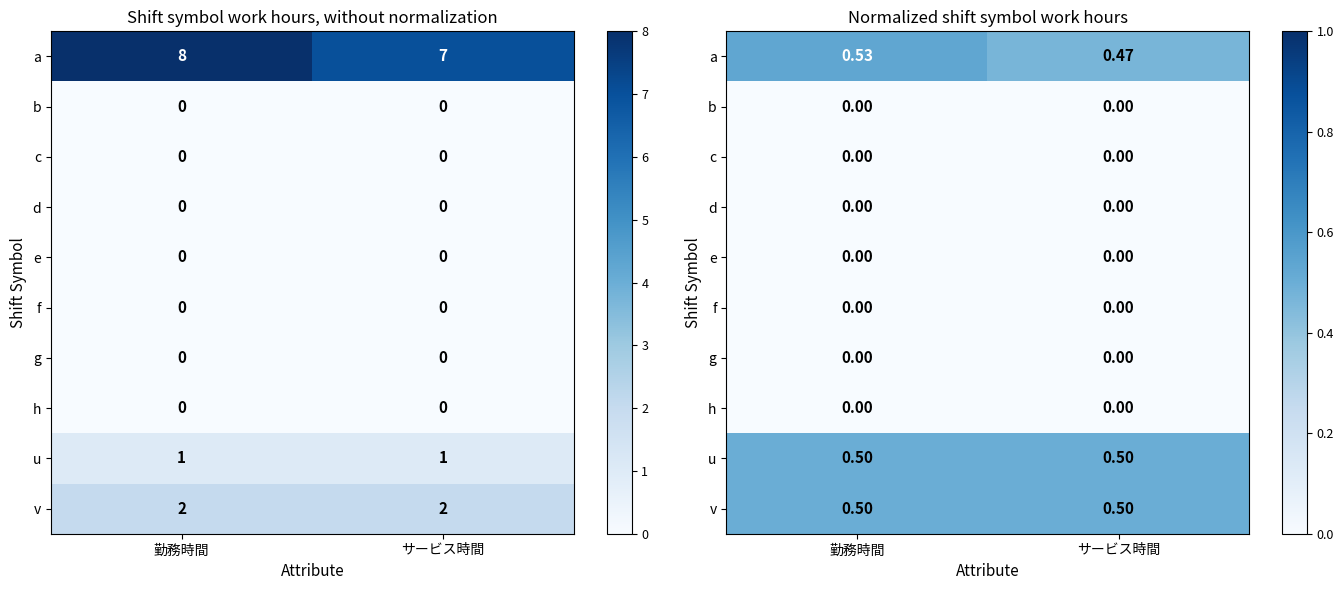

Which category has the lowest value across all series?

勤務時間